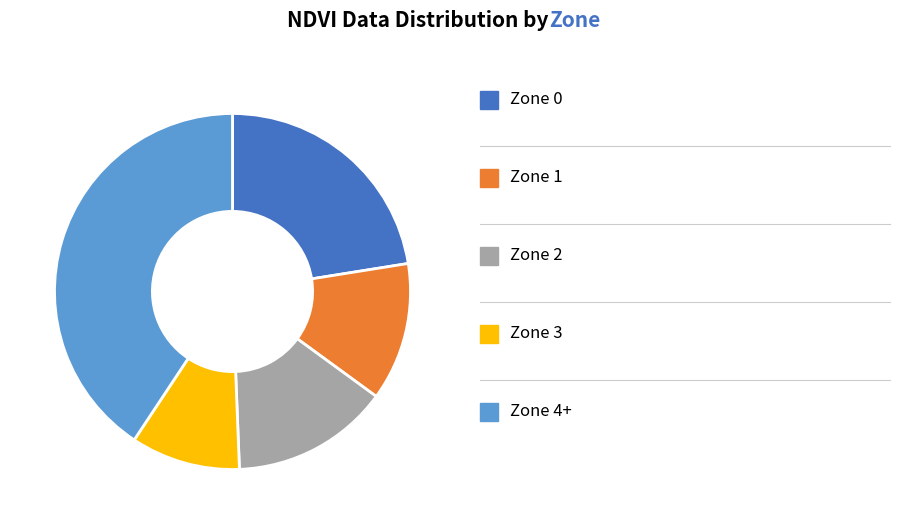

Is there a majority slice in this chart?

No